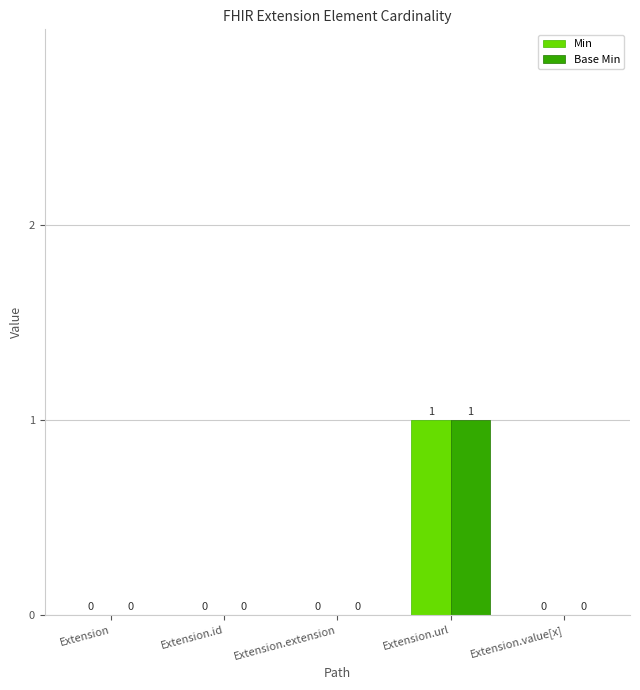

Is it true that Base Min equals 0 at Extension?

True